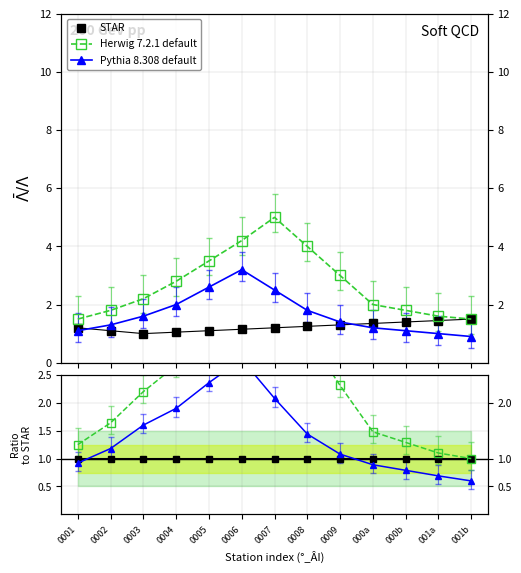

In Pythia 8.308 default, how many points are higher than both neighbors (excluding endpoints)?

1